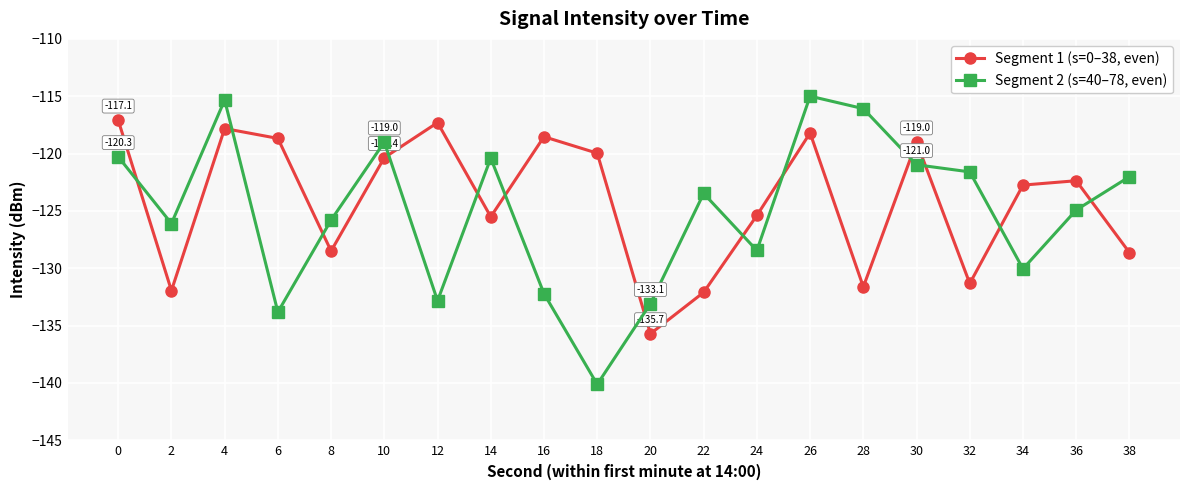

What is the spread (max minus min) of values at 16?

13.7